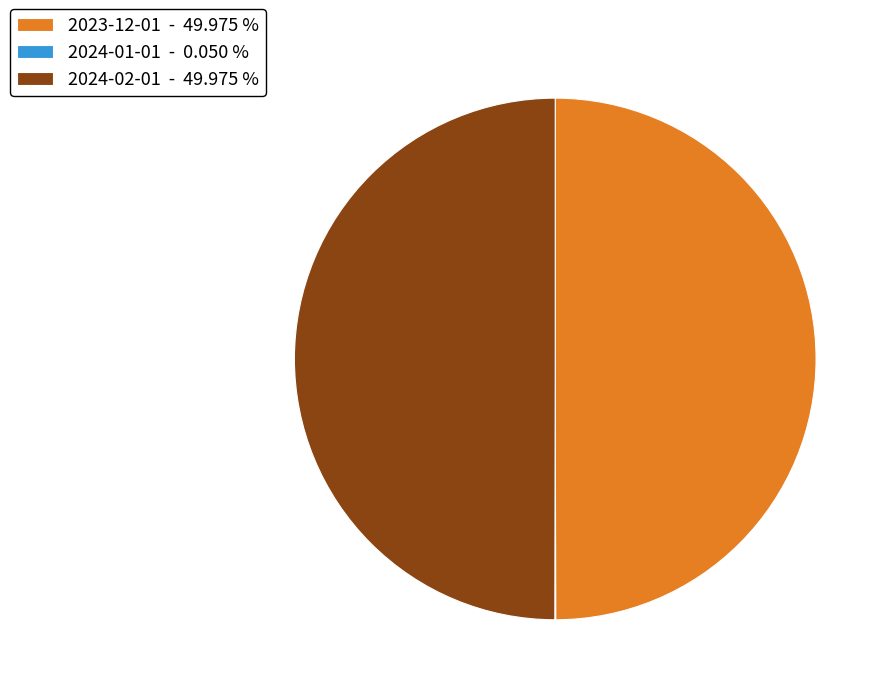

Which has a higher value, 2024-01-01 or 2023-12-01?

2023-12-01